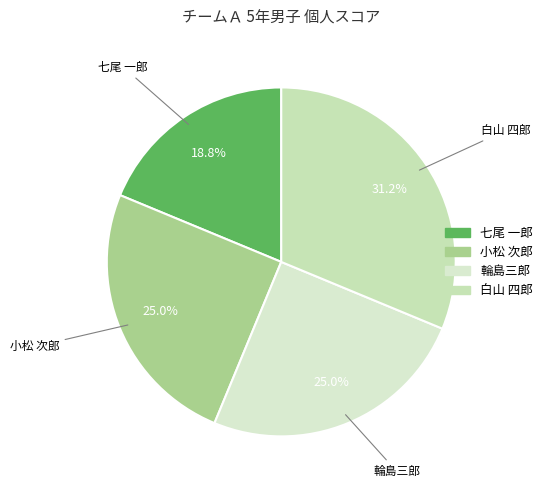

What is the smallest slice in the pie chart?

七尾 一郎